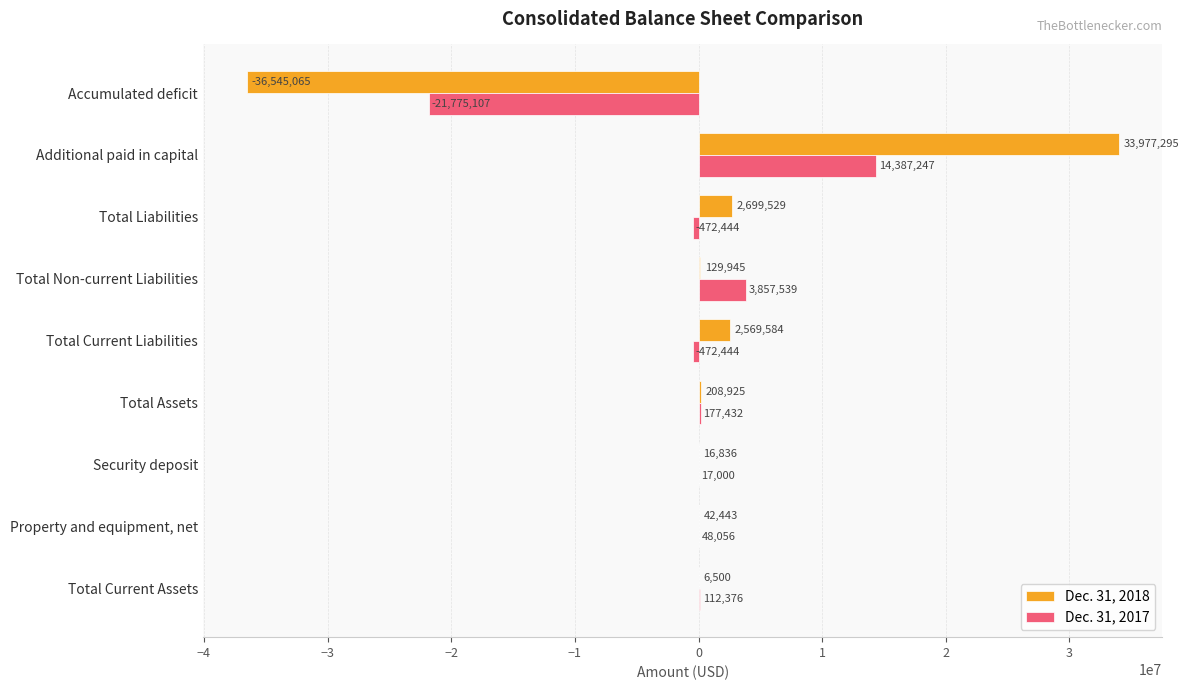

The Dec. 31, 2017 series shows -472444 at Total Current Liabilities. True or false?

True